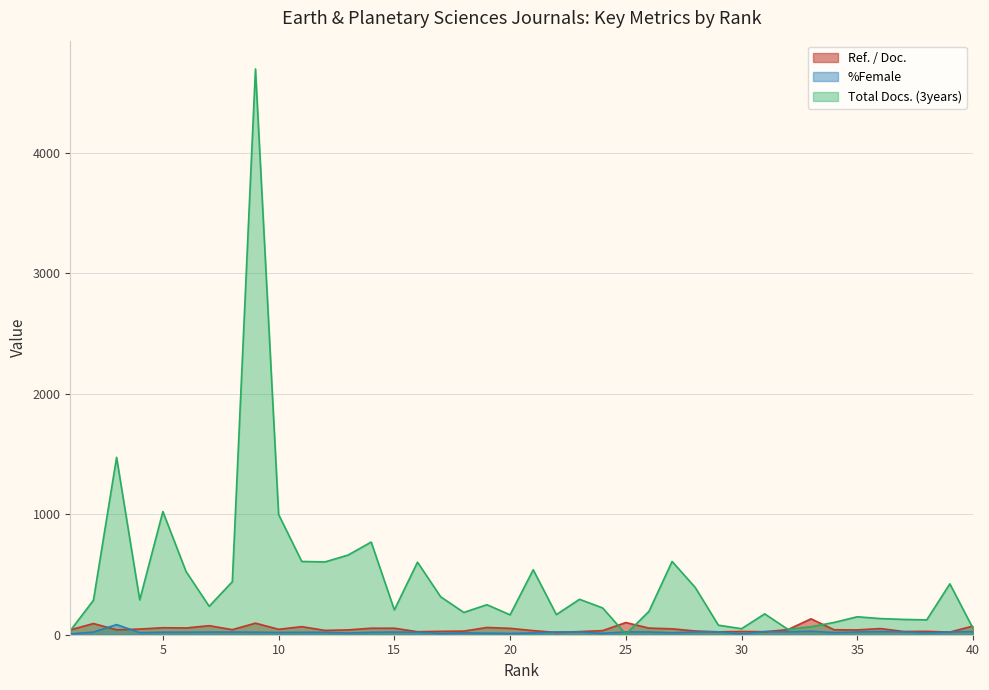

What is the sum of all %Female values?

848